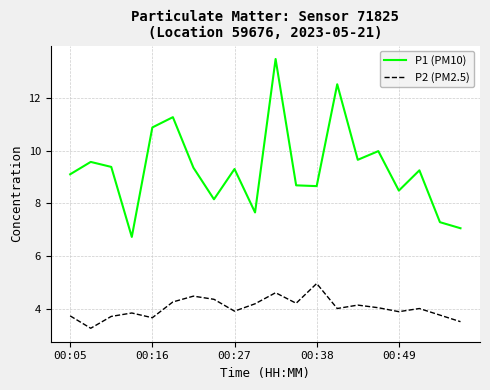

What is the difference between the maximum and minimum values in the P2 (PM2.5) series?

1.7